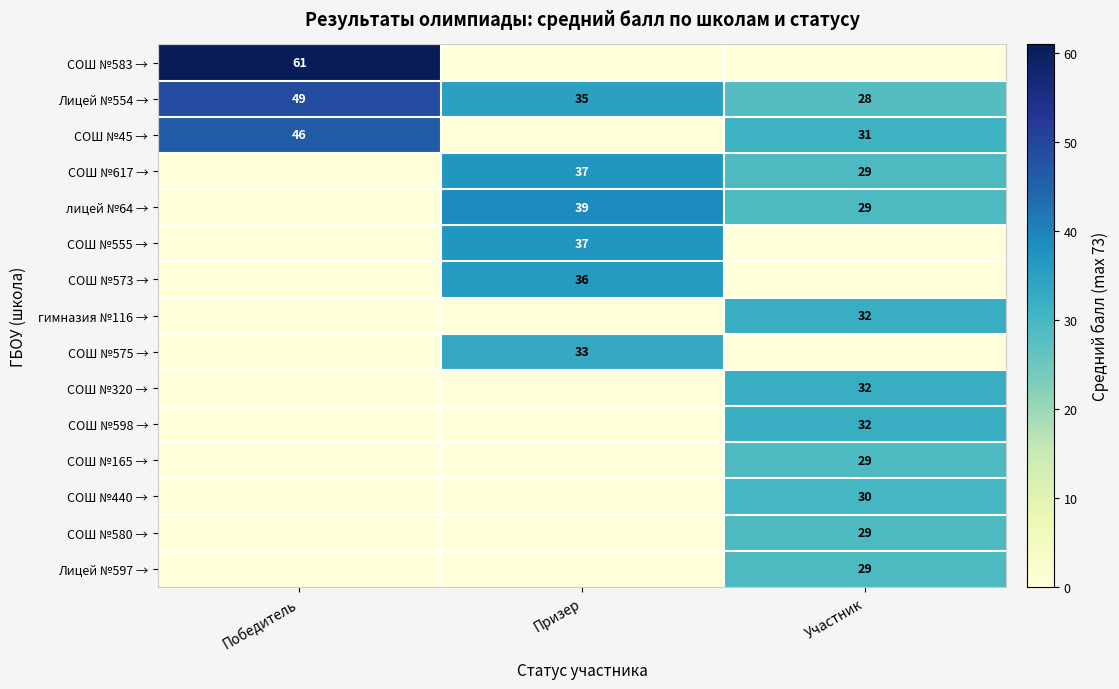

What is the average value of the Лицей №554 → series?

37